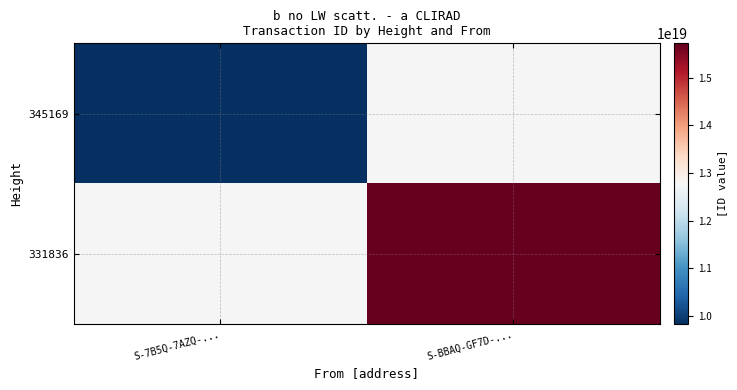

Which label corresponds to the largest value in the chart?

S-BBAQ-GF7D-...